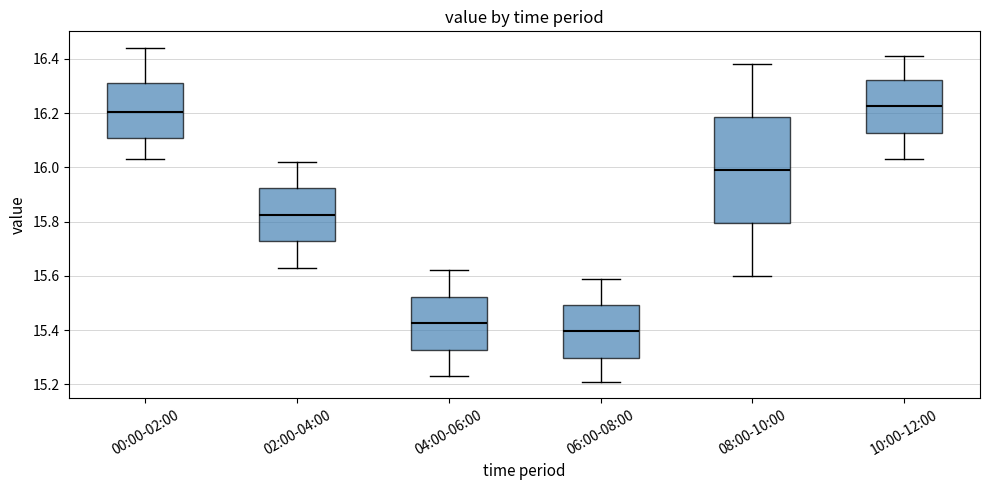

Reading left to right, read every box against the y-axis: the position of its median line, the range the box covers, and the ends of its whiskers. The values are not printed on the chart, so give them approximately, as read against the axis.

00:00-02:00: median 16.20, box 16.12 to 16.32, whiskers 16.04 to 16.44
02:00-04:00: median 15.82, box 15.72 to 15.92, whiskers 15.64 to 16.02
04:00-06:00: median 15.42, box 15.32 to 15.52, whiskers 15.24 to 15.62
06:00-08:00: median 15.40, box 15.30 to 15.50, whiskers 15.22 to 15.60
08:00-10:00: median 16.00, box 15.80 to 16.18, whiskers 15.60 to 16.38
10:00-12:00: median 16.22, box 16.12 to 16.32, whiskers 16.04 to 16.42